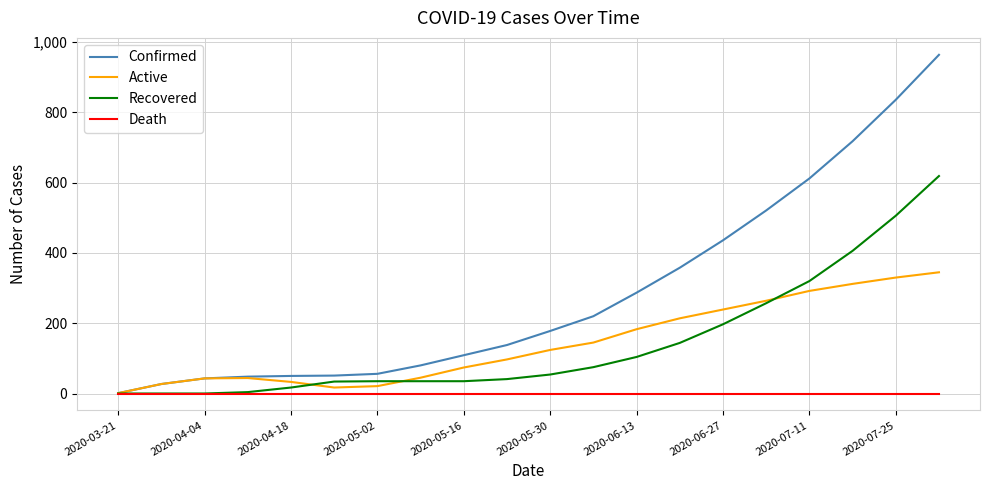

List the series in order of their peak value, highest first.

Confirmed, Recovered, Active, Death